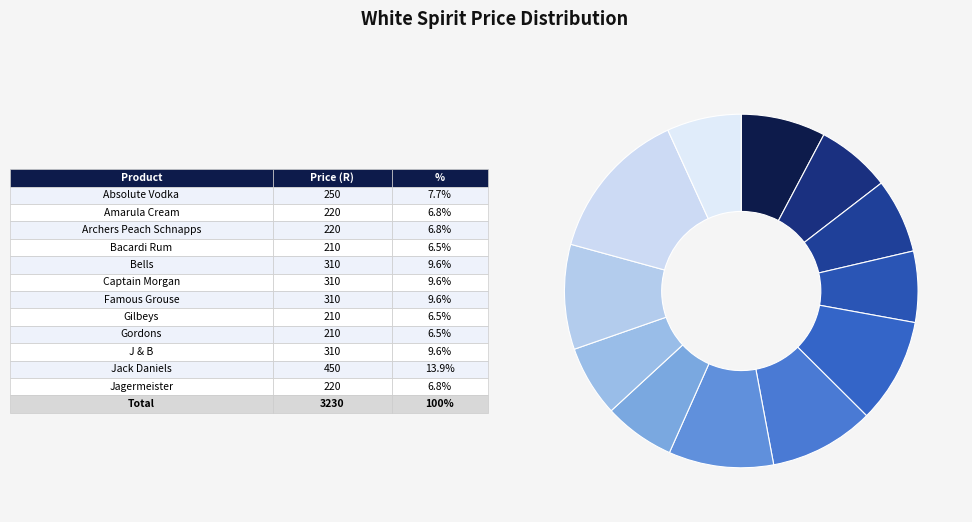

How many segments does this pie chart have?

12